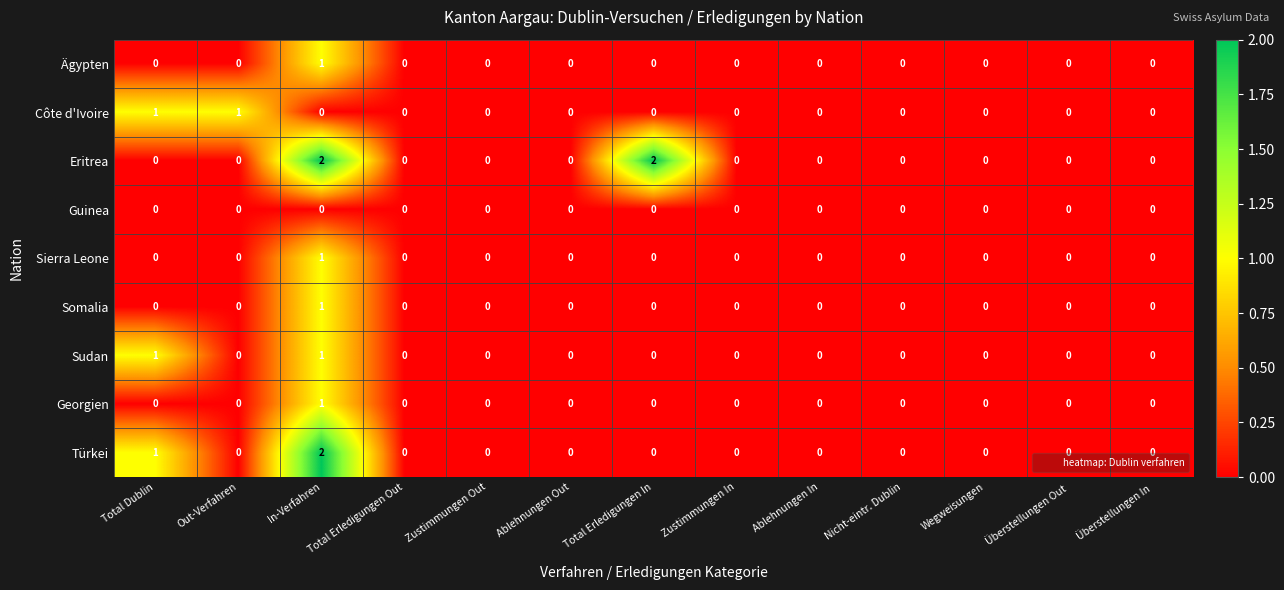

How many Eritrea values are between 0 and 1?

11